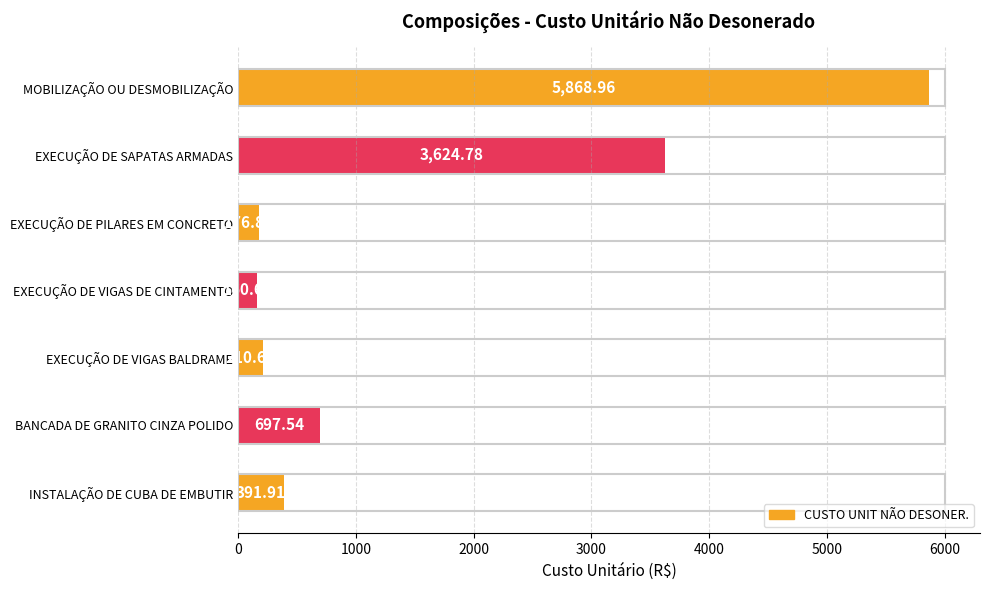

What is the sum of all values?

11131.4